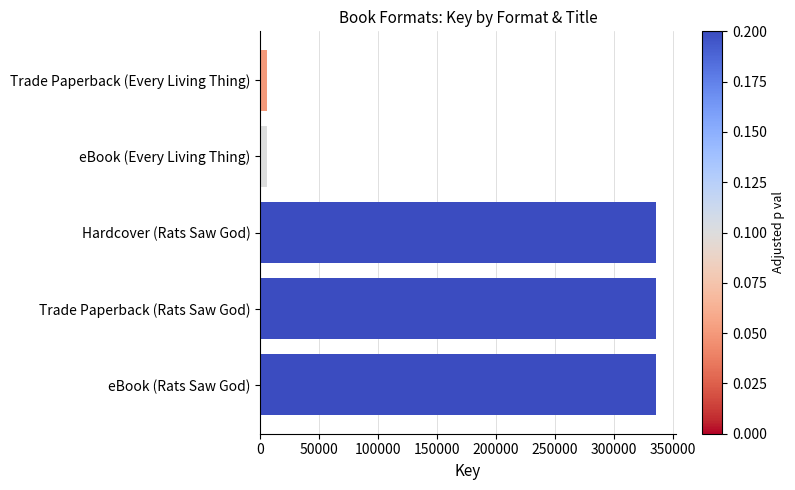

What is the sum of all values?

1019416